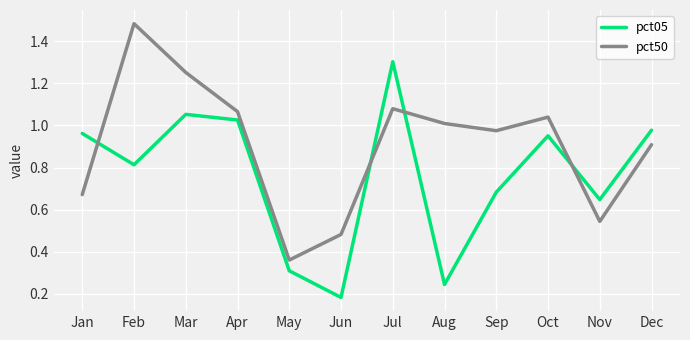

How many interior local valleys does the pct05 series have?

4